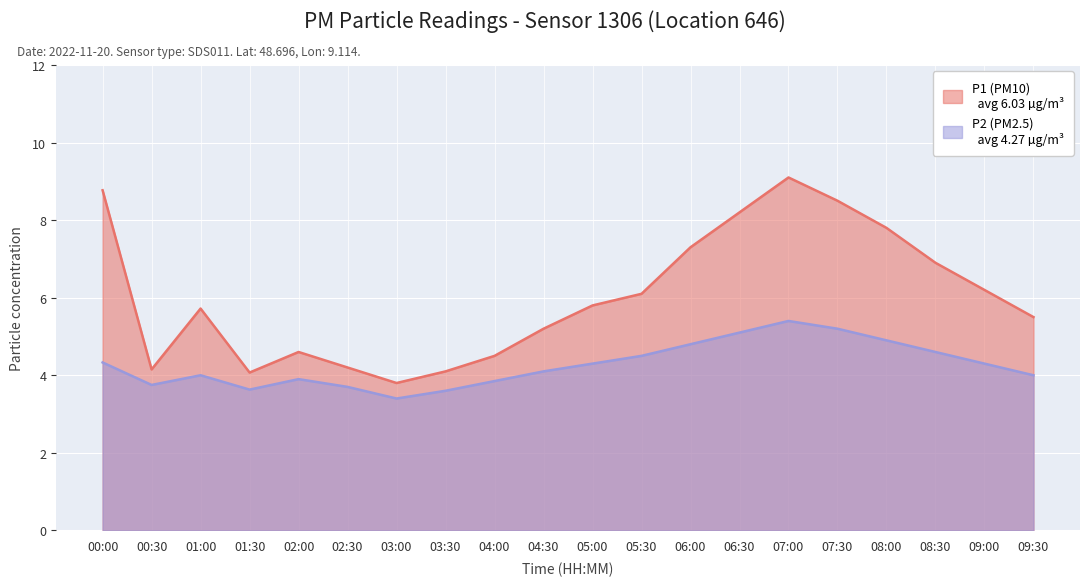

What is the maximum value shown in the chart?

9.1